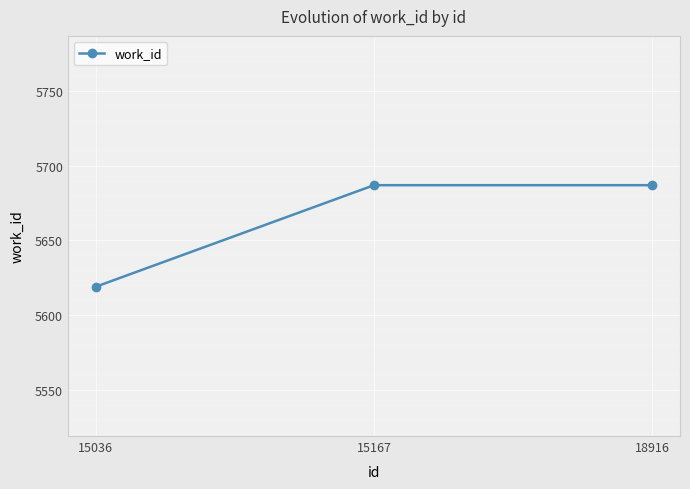

Count the number of data series in this chart.

1